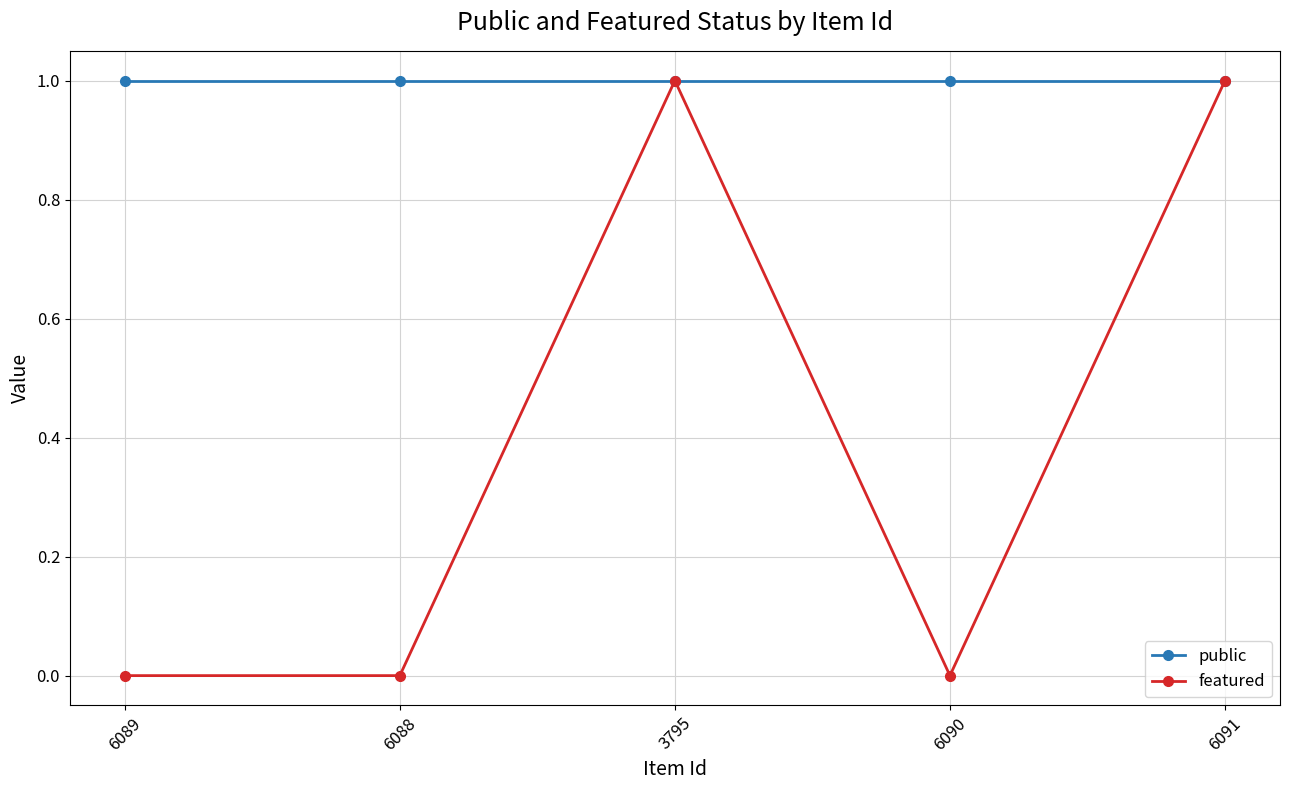

What is the label of the 5th point from the right?

6089